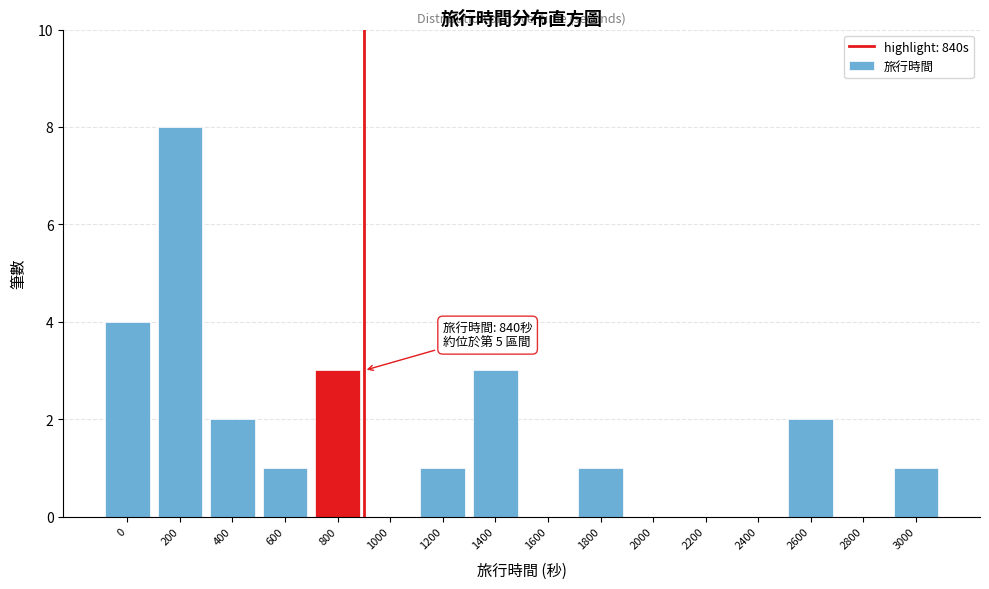

Reading left to right, what are all the values shown in this chart?

0=4	200=8	400=2	600=1	800=3	1000=0	1200=1	1400=3	1600=0	1800=1	2000=0	2200=0	2400=0	2600=2	2800=0	3000=1